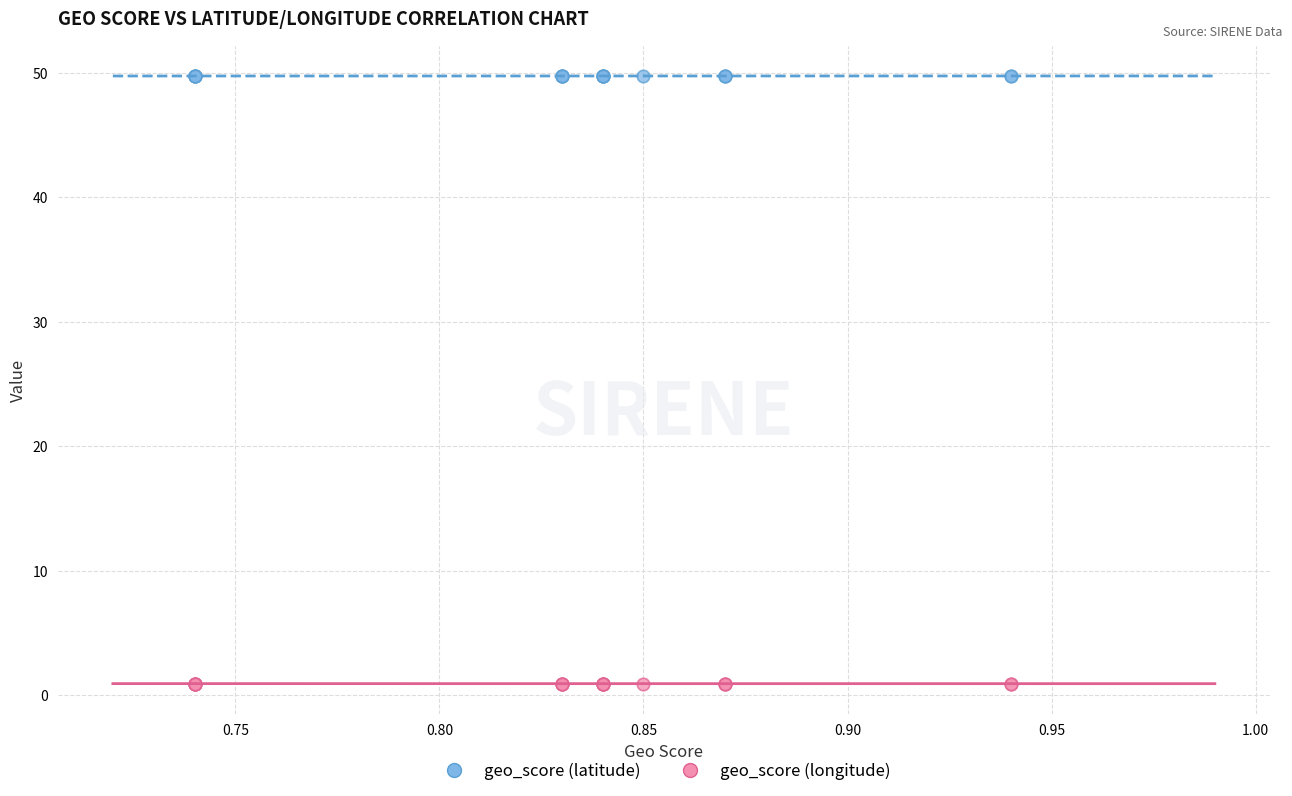

Which series contains the lowest Y value?

geo_score (longitude)